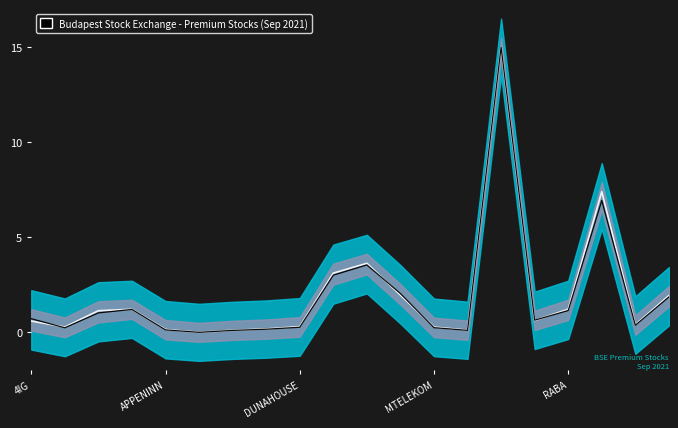

What is the sum of all Prev Closing Price values?

39.6